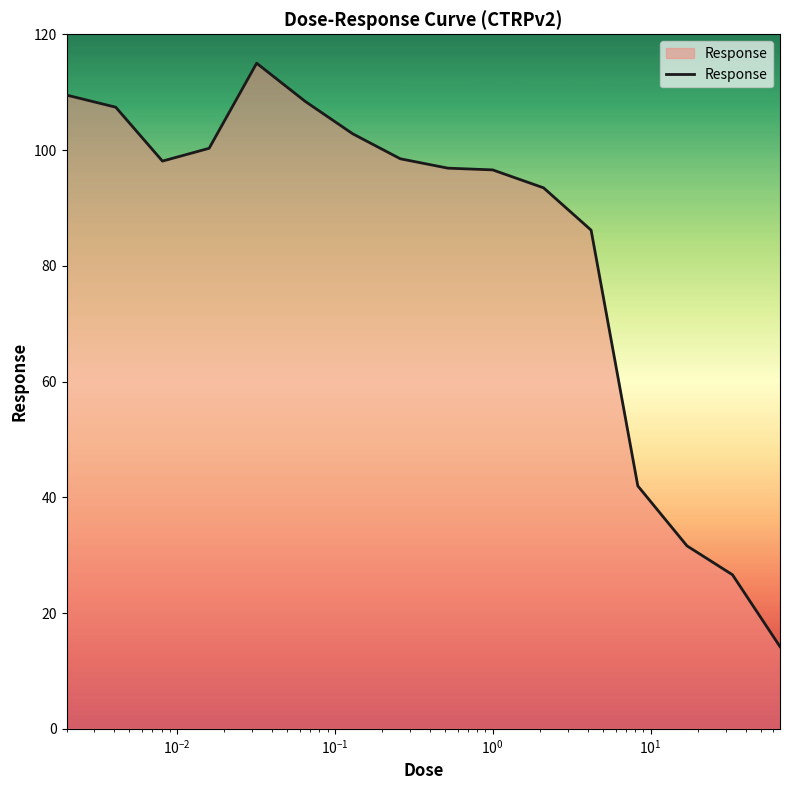

True or false: the data has more than 0 interior local peaks.

True